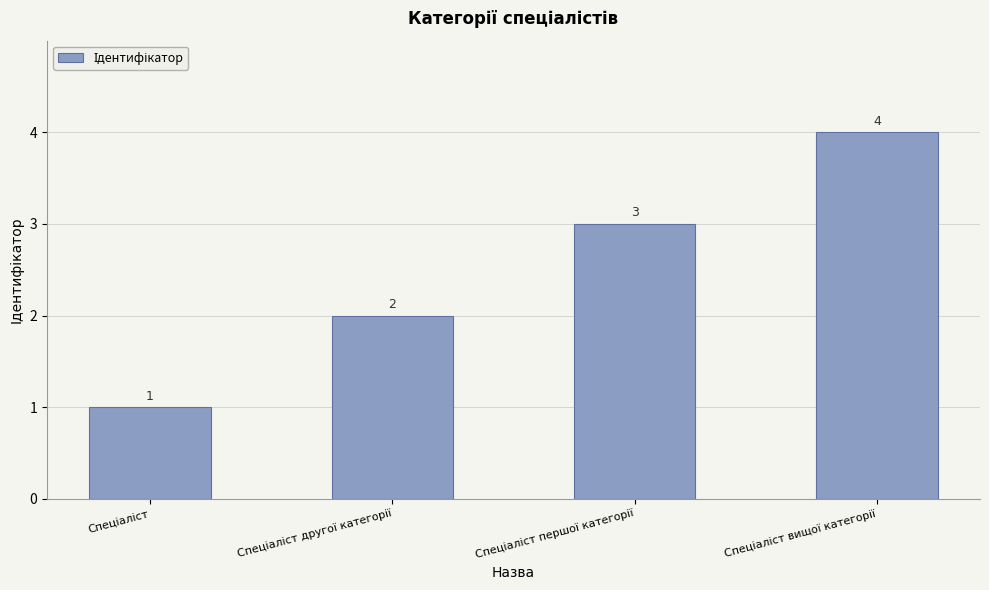

What is the greatest value displayed?

4